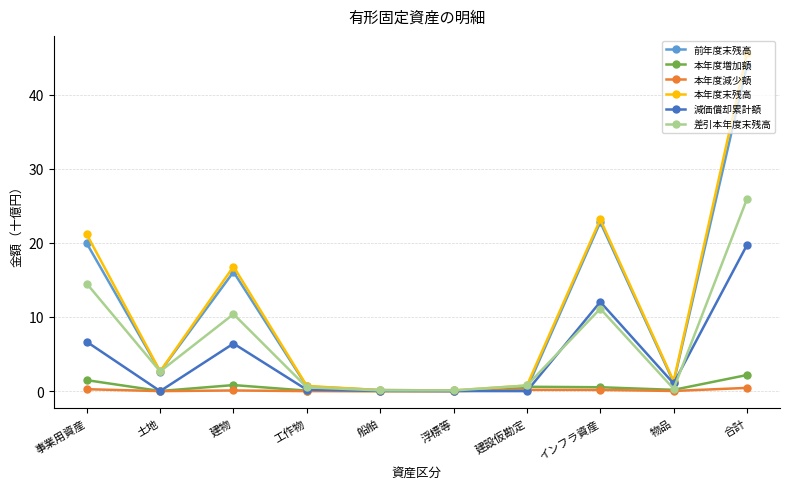

How many data points does each series have?

10